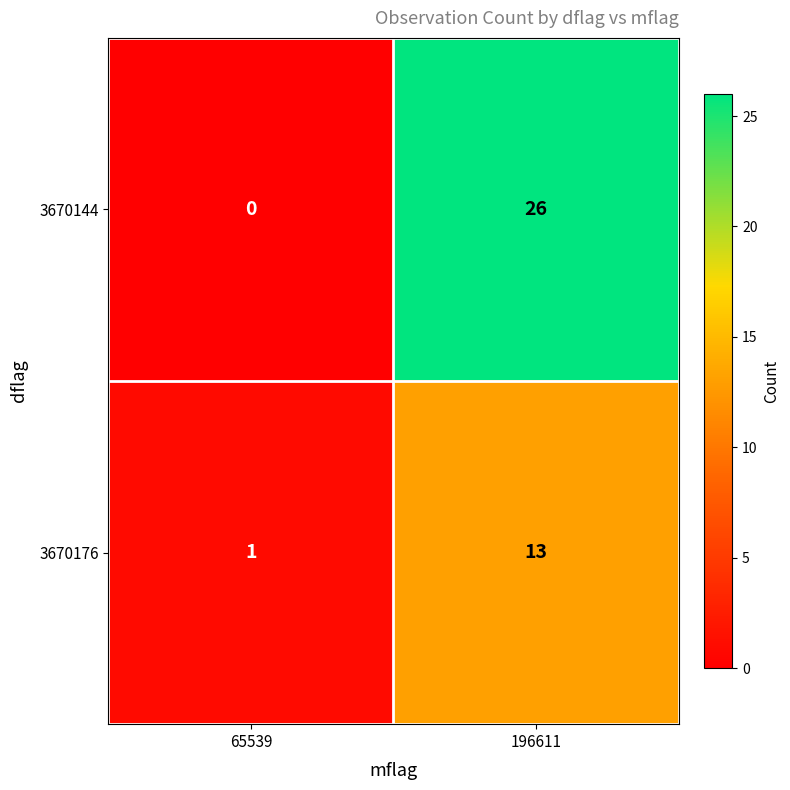

Which series changed the most between 65539 and 196611?

3670144